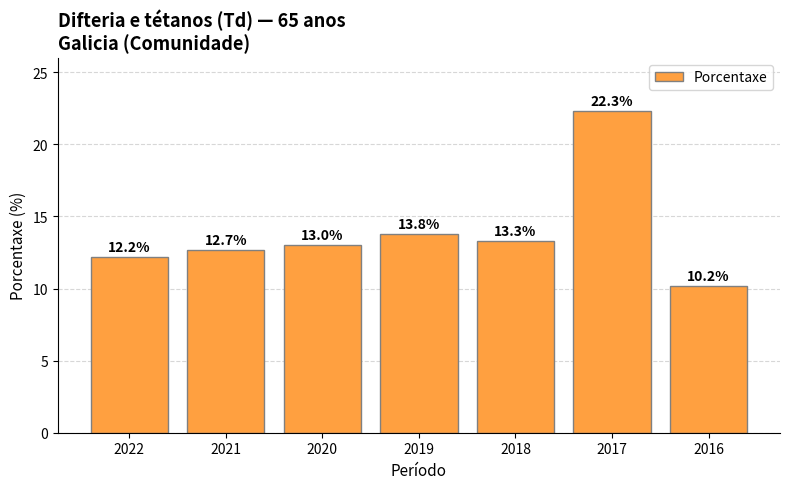

Reading left to right, what are all the values shown in this chart?

2022=12.2	2021=12.7	2020=13.0	2019=13.8	2018=13.3	2017=22.3	2016=10.2